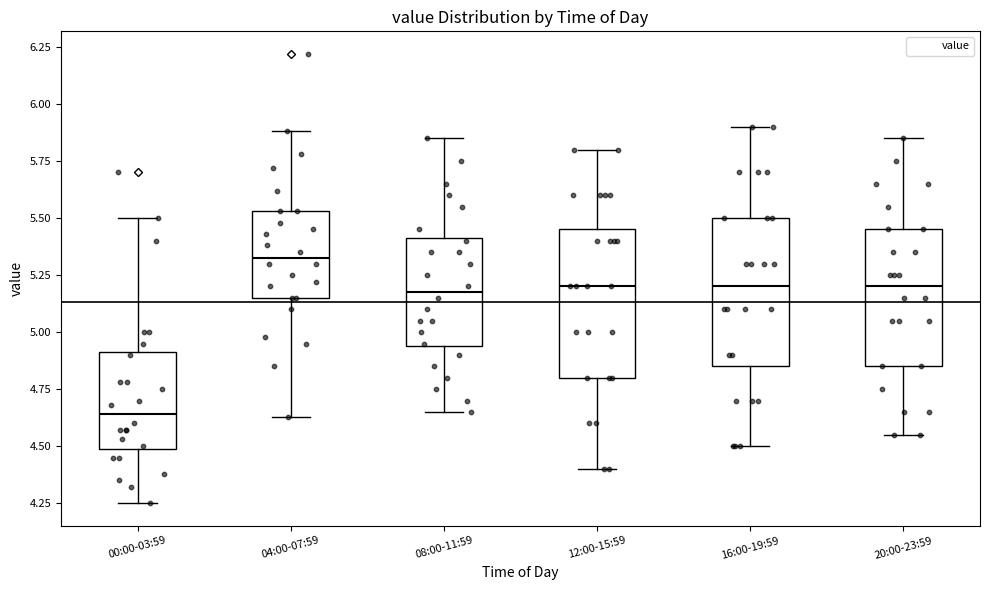

Where does the median line of the box for 04:00-07:59 sit on the y-axis? The values are not printed on the chart, so give them approximately, as read against the axis.

5.35